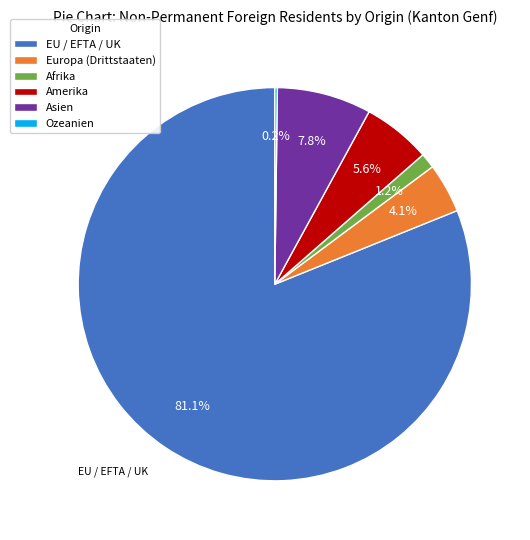

Which has a higher value, Asien or Europa (Drittstaaten)?

Asien